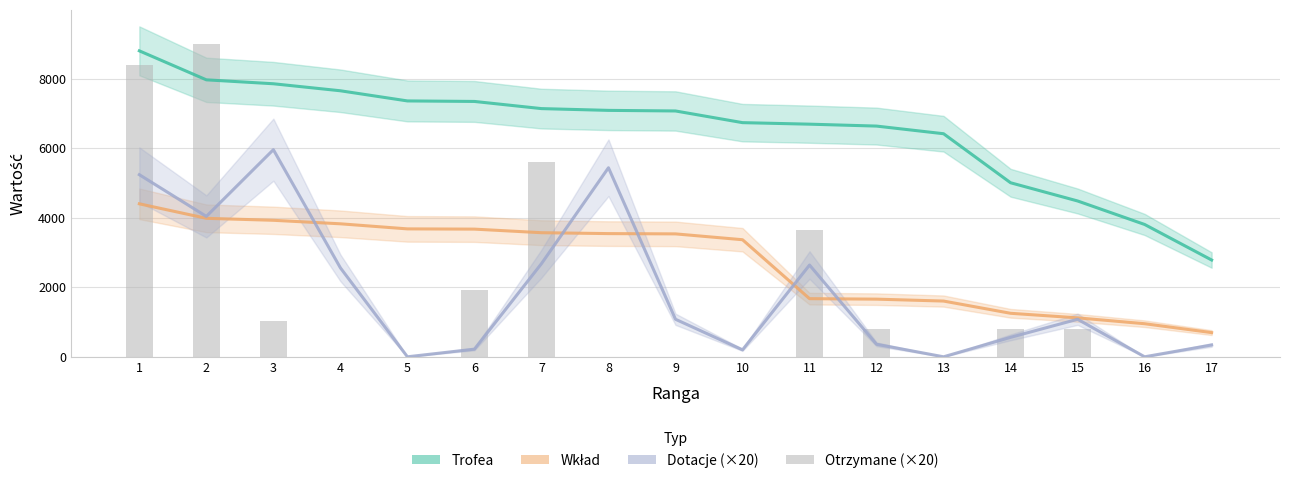

At which label is Trofea closest to 5794?

13